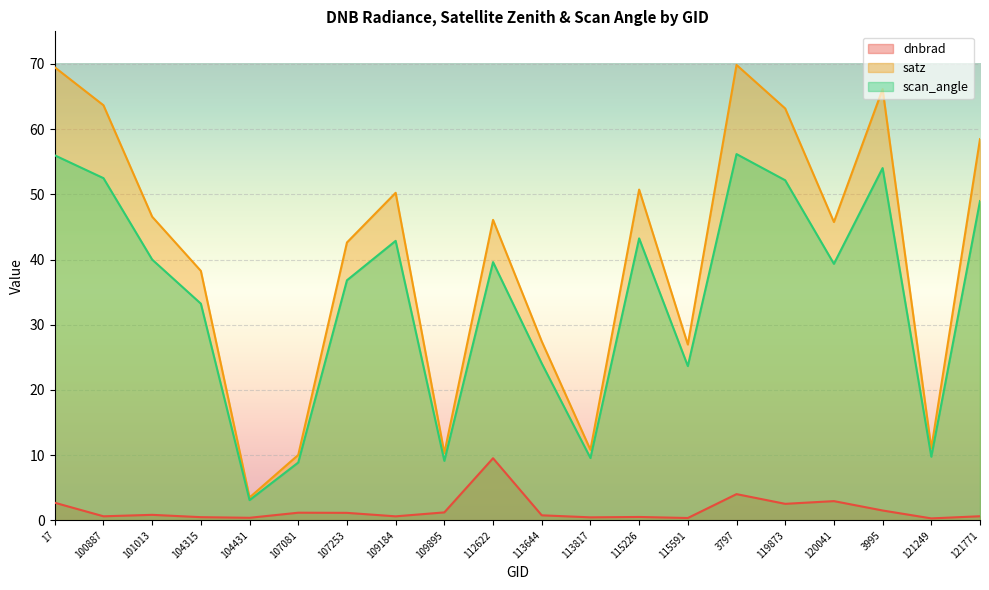

How many interior local valleys does the satz series have?

6